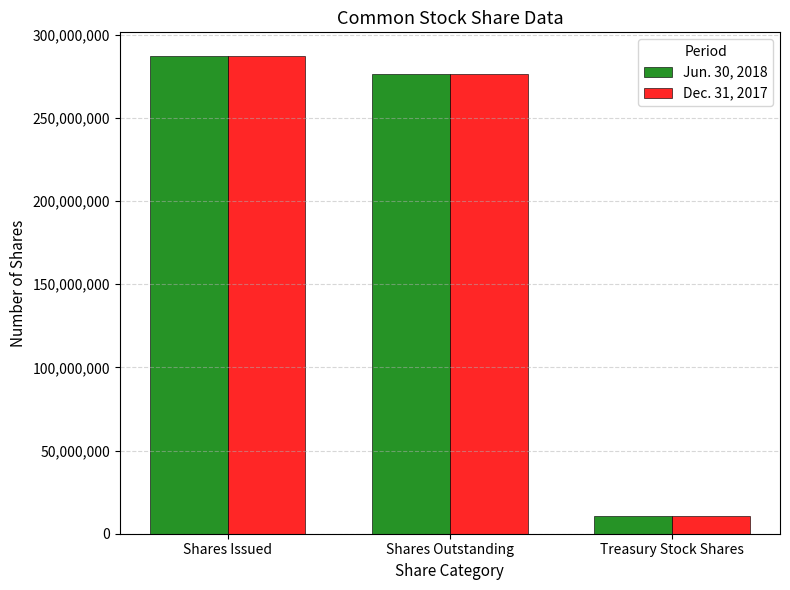

What is the maximum value for Jun. 30, 2018?

287084718